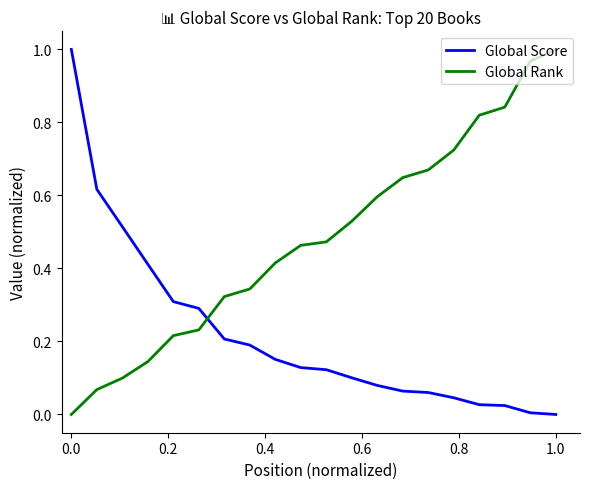

True or false: Global Rank has more than 1 interior local peaks.

False